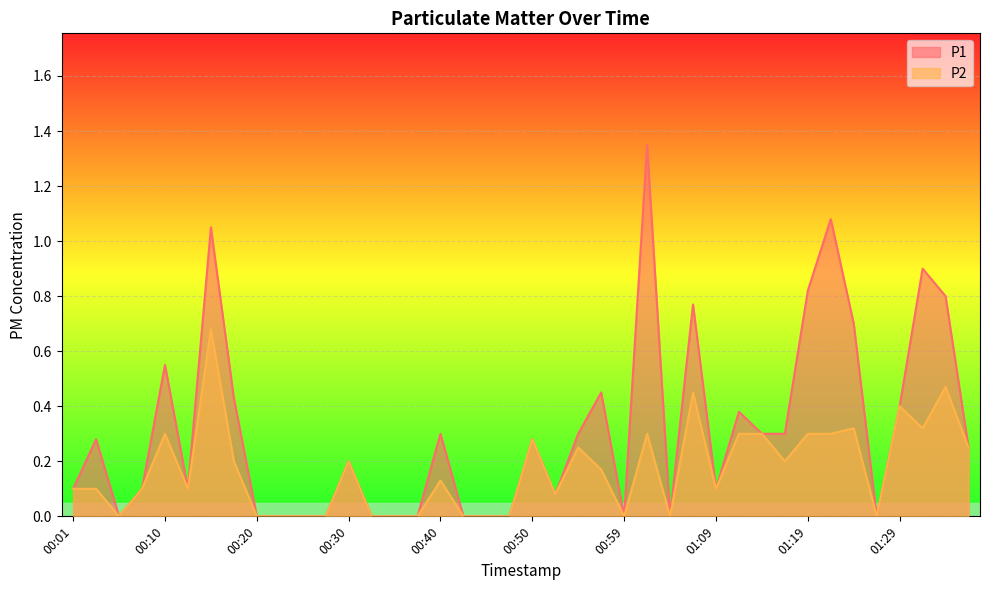

Rank the series by their maximum value, from lowest to highest.

P2, P1